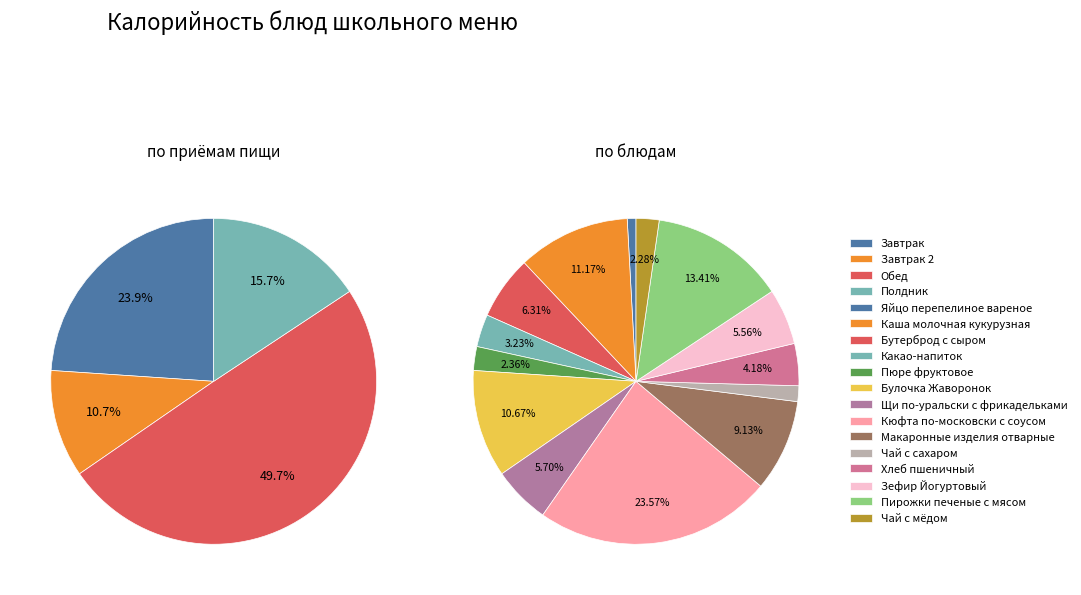

What percentage is the Пюре фруктовое slice, to the nearest percent?

2%